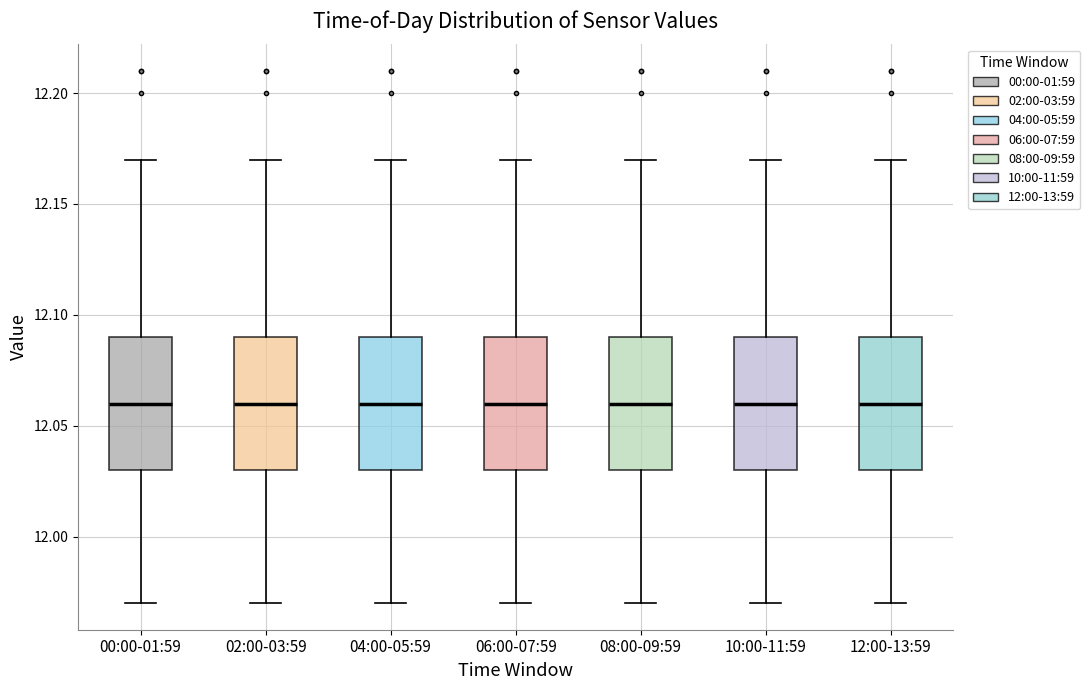

Where is the upper edge of the box for 10:00-11:59 on the y-axis? The values are not printed on the chart, so give them approximately, as read against the axis.

12.09